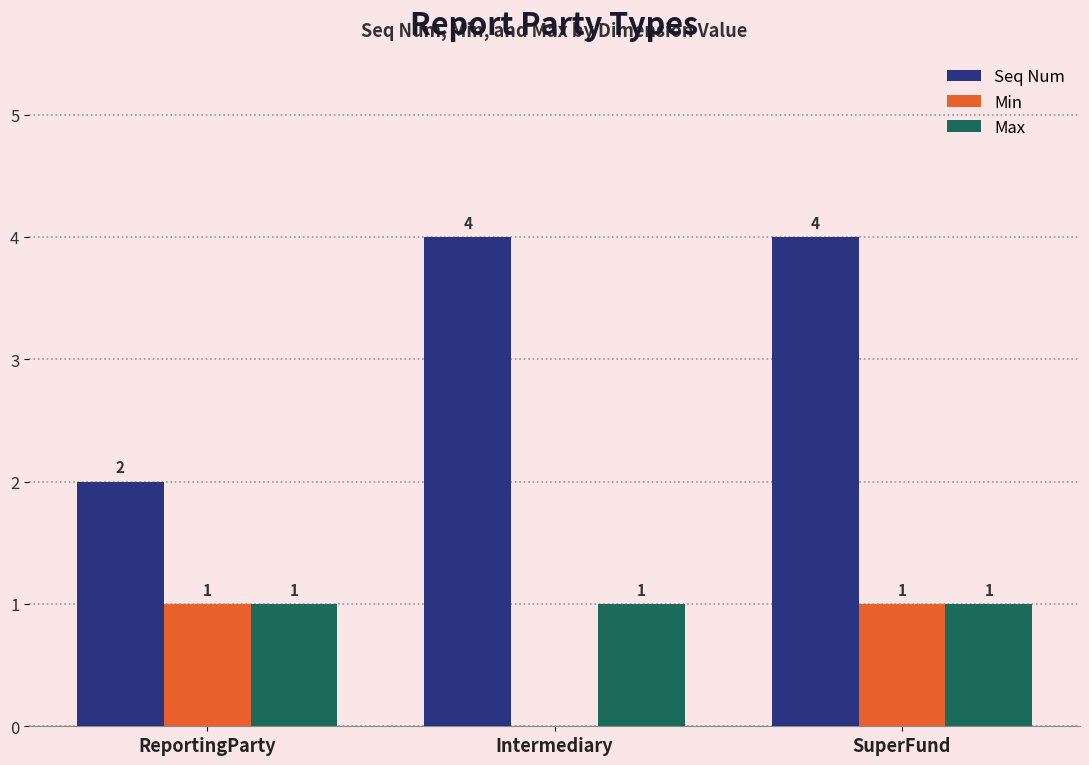

What is the approximate value of Max at Intermediary?

1